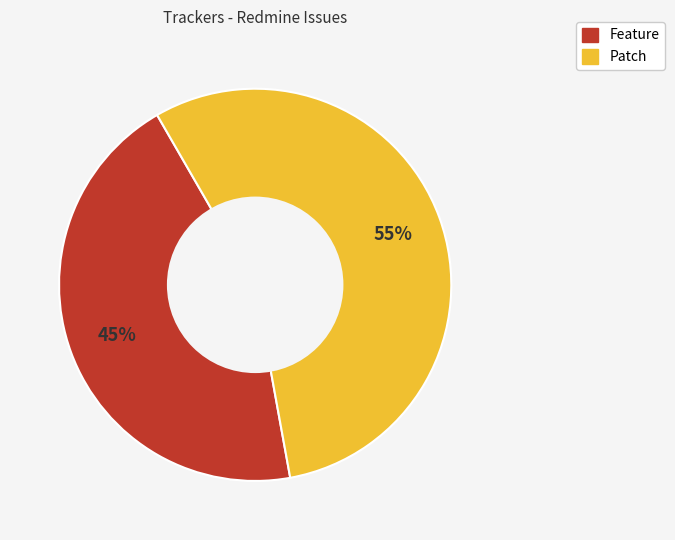

What is the ratio of the value at Feature to the value at Patch?

0.8